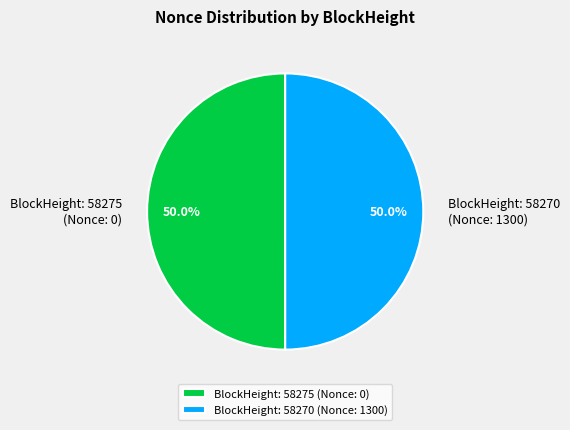

What is the total percentage of BlockHeight: 58275 and BlockHeight: 58270?

100.0%